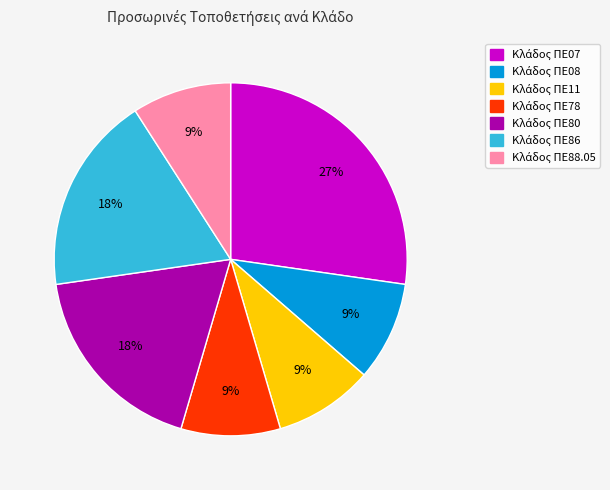

Count the number of slices in the pie.

7